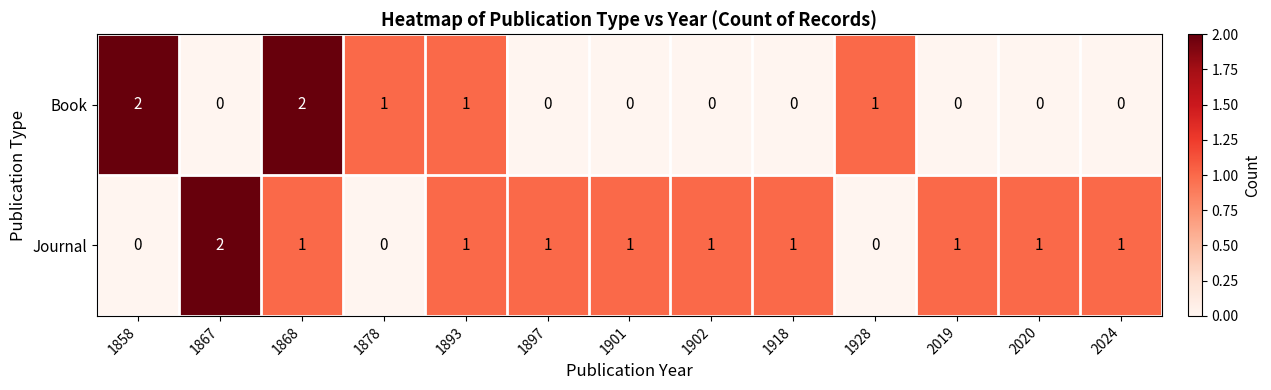

At which category is the sum across all series the highest?

1868